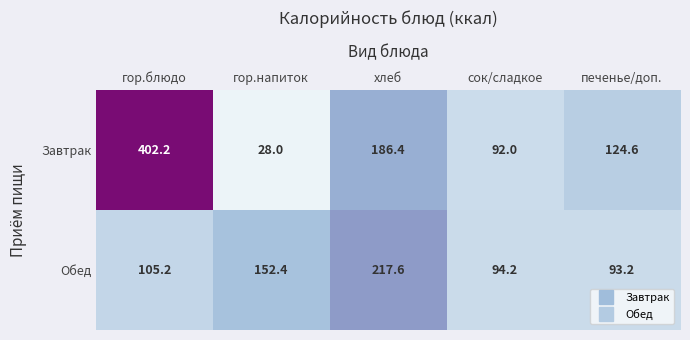

Which series has the largest total across all categories?

Завтрак